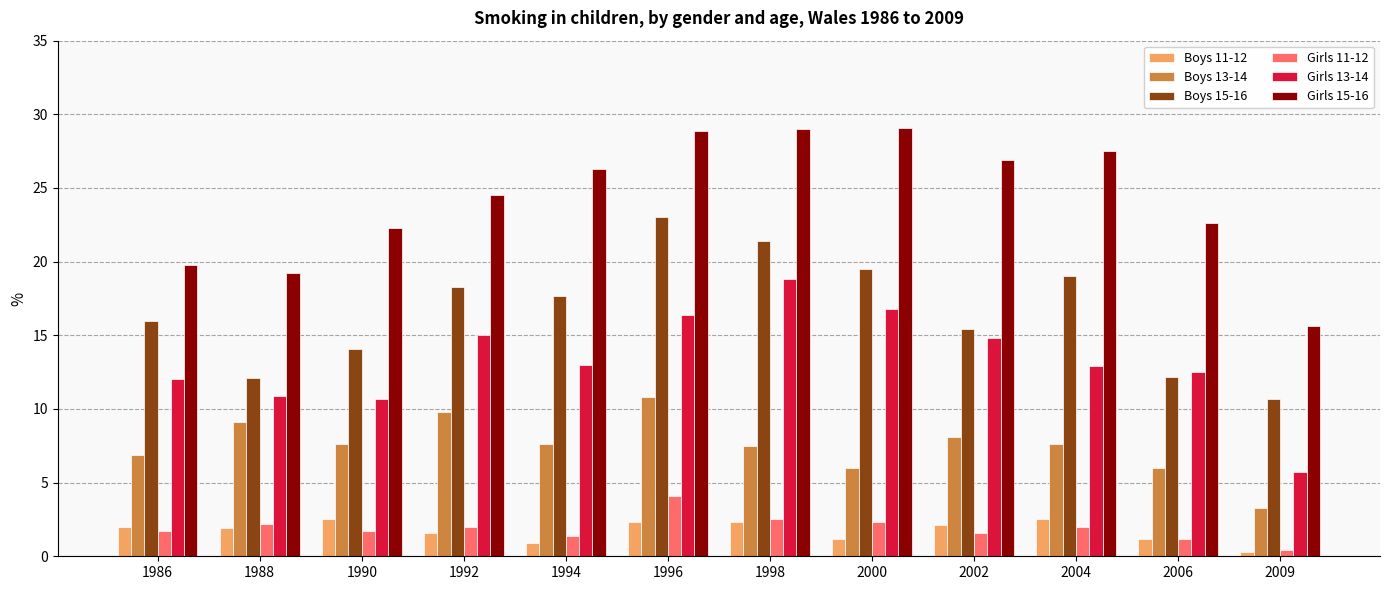

How many values in the Girls 11-12 series are below 2?

6